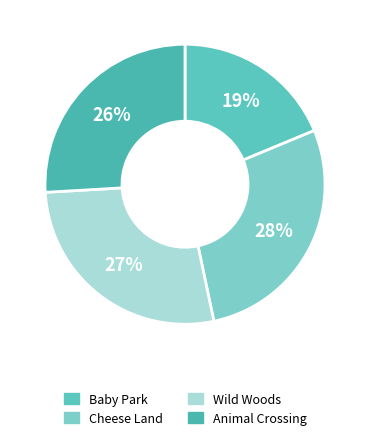

How many segments does this pie chart have?

4